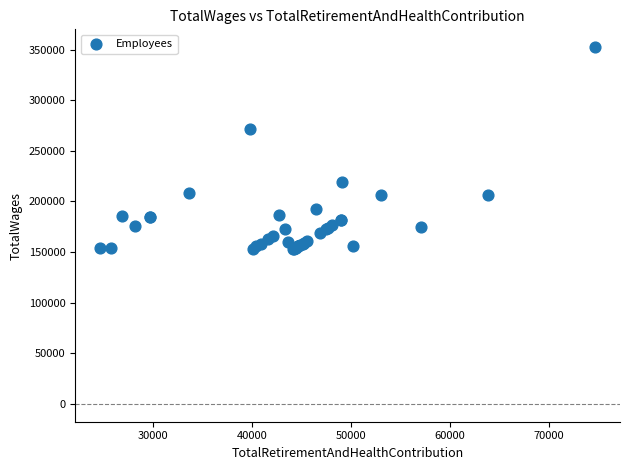

What Y value in the scatter plot is closest to 252622?

271521